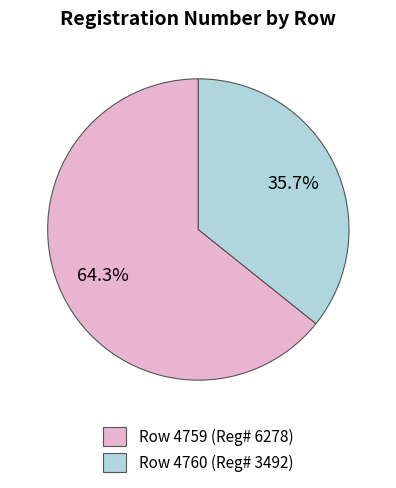

Is there any slice that represents more than half of the pie?

Yes